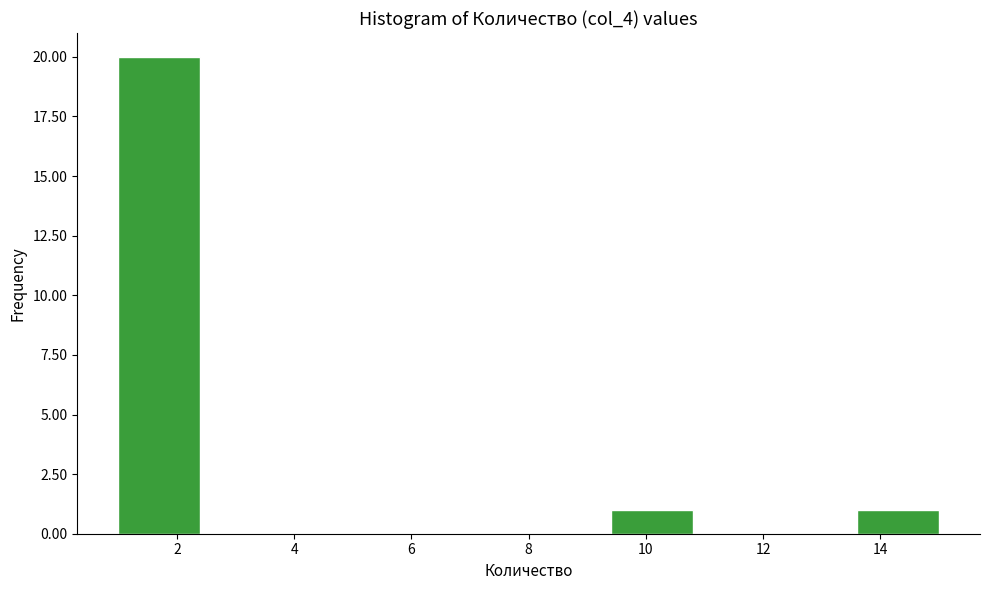

Reading left to right, transcribe this chart: for each bar, give the range it covers on the x-axis and its height. The values are not printed on the chart, so give them approximately, as read against the axis.

1.0 to 2.4: 20
2.4 to 3.8: 0
3.8 to 5.2: 0
5.2 to 6.6: 0
6.6 to 8.0: 0
8.0 to 9.4: 0
9.4 to 10.8: 1
10.8 to 12.2: 0
12.2 to 13.6: 0
13.6 to 15.0: 1